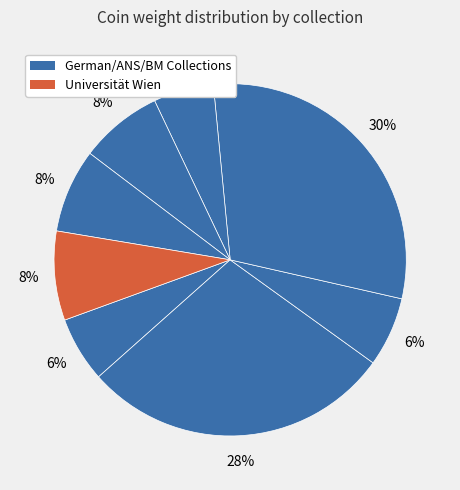

How many slices are in this pie chart?

8